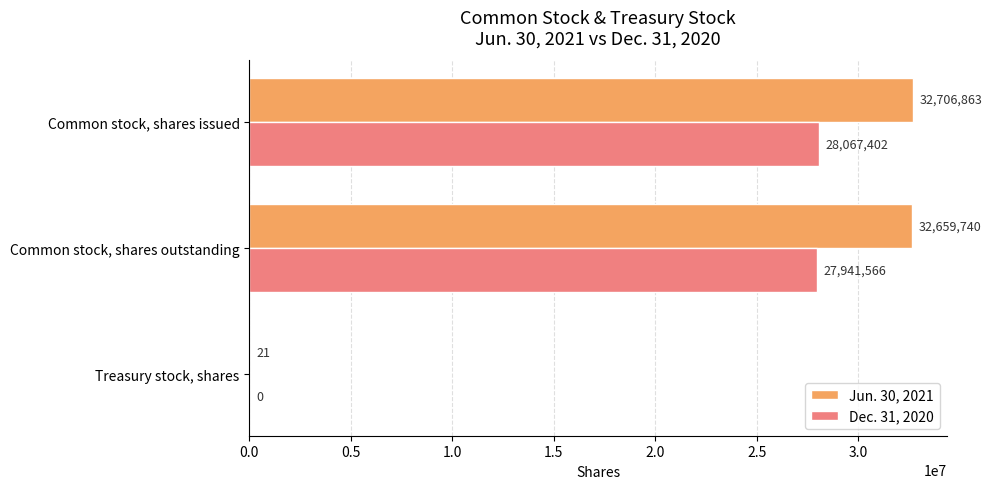

At which label is Dec. 31, 2020 closest to 14033701?

Common stock, shares outstanding